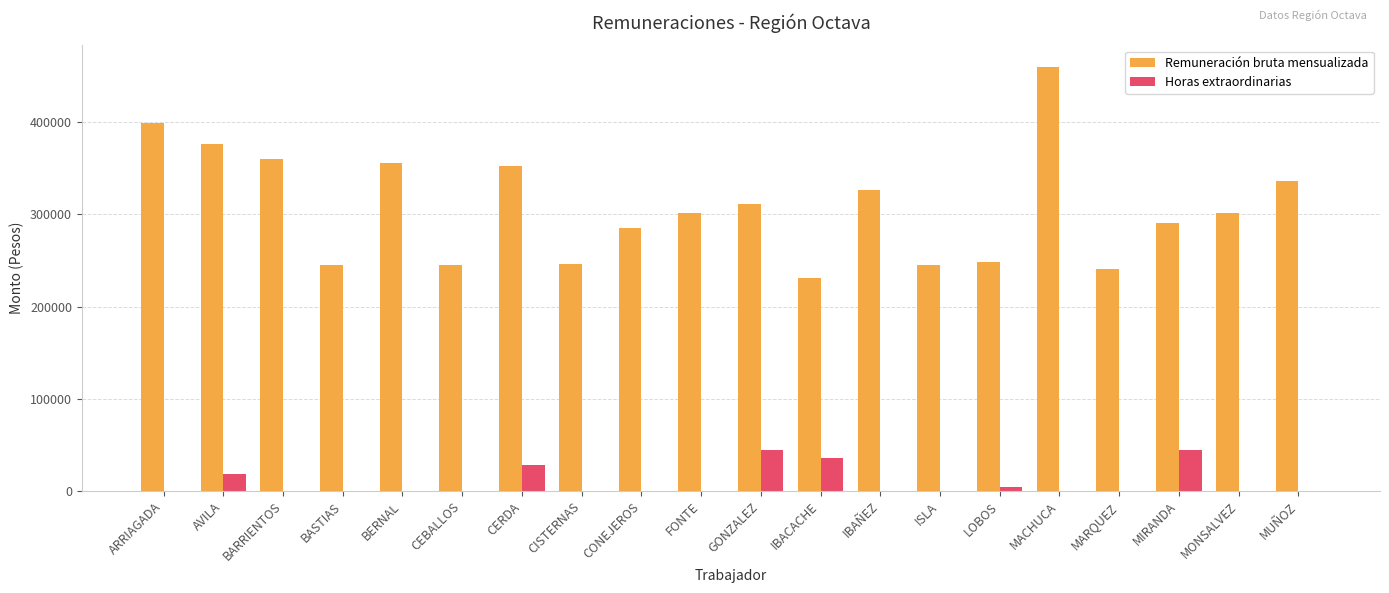

The Horas extraordinarias series shows 0 at MACHUCA. True or false?

True